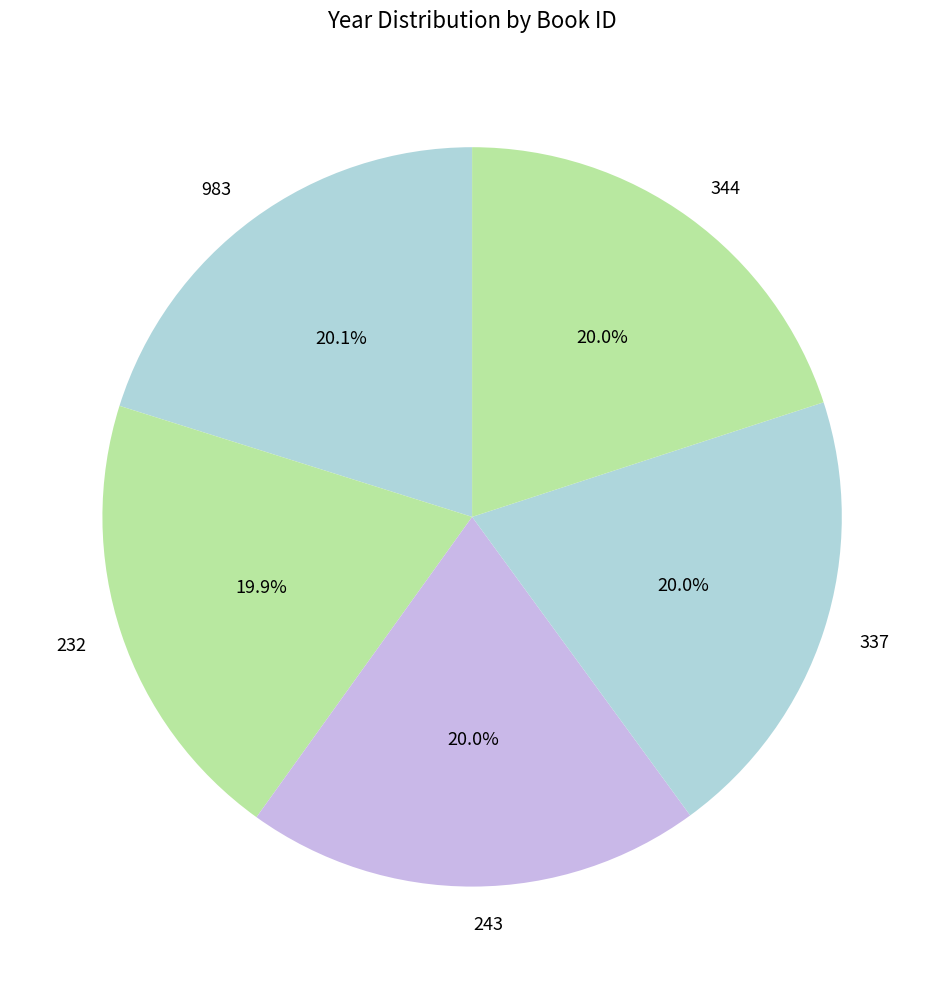

Is there any slice that represents more than half of the pie?

No